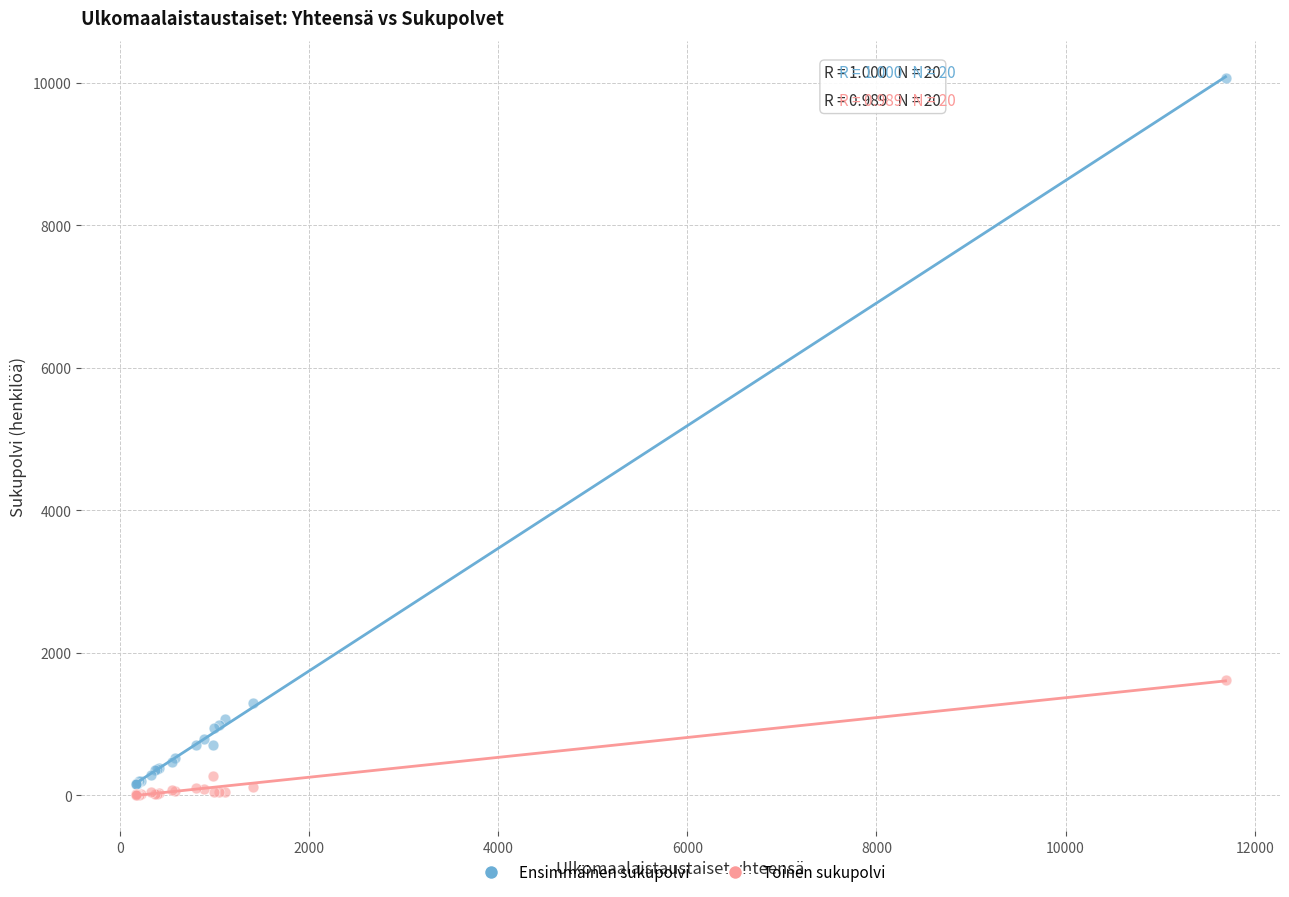

Across all series, what Y value is closest to 5038?

1617